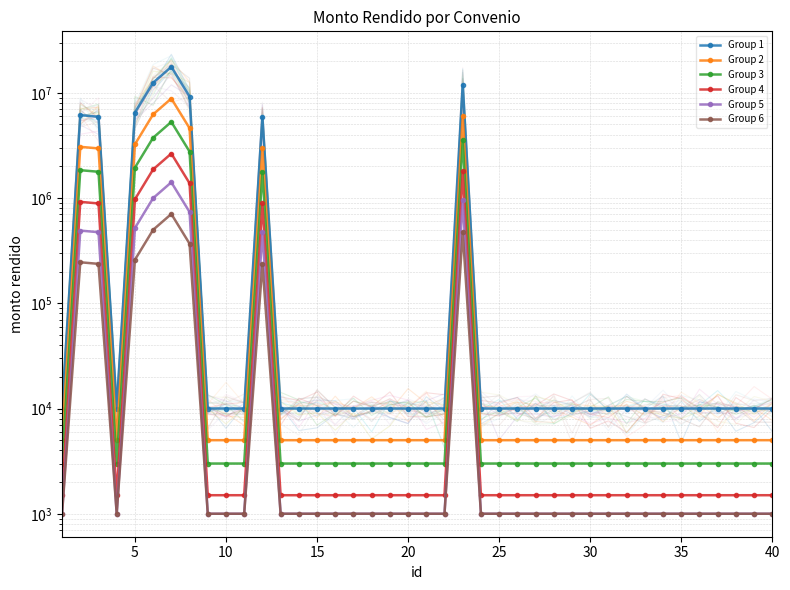

How many series are shown in this chart?

6